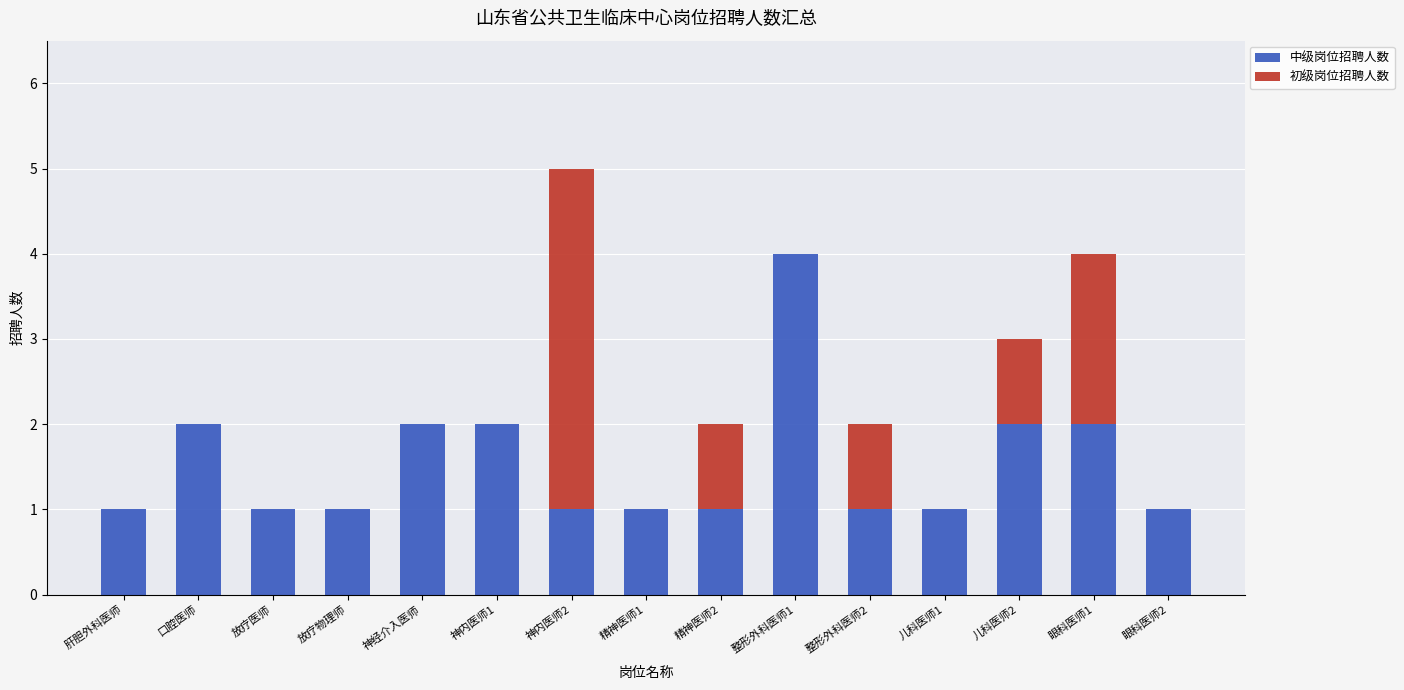

True or false: 中级岗位招聘人数 has a value of 1 at 儿科医师1.

True